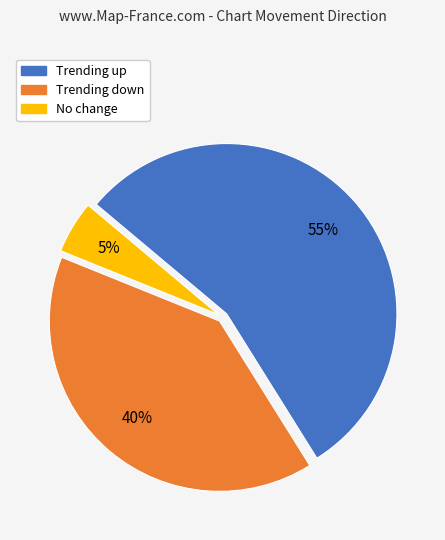

Between Trending up and Trending down, which is larger?

Trending up